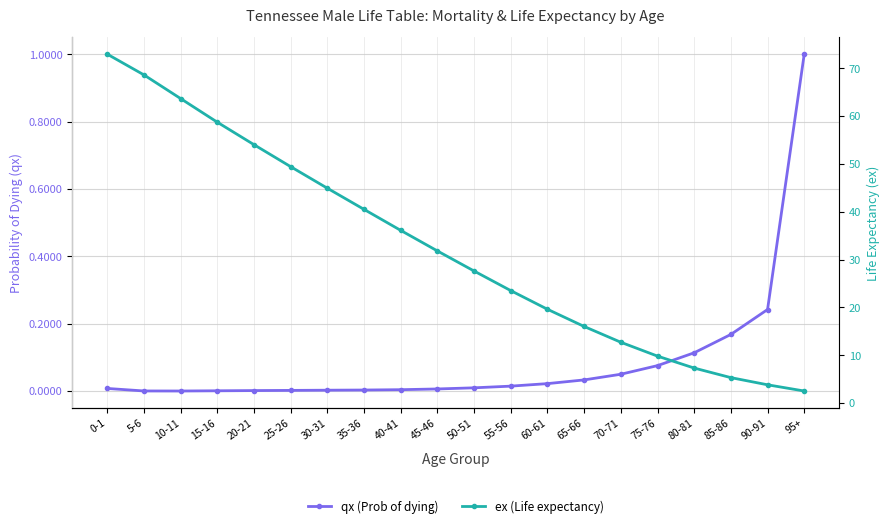

Reading left to right, extract all data points from this chart.

qx (Prob of dying): 0.0	0.0	0.0	0.0	0.0	0.0	0.0	0.0	0.0	0.0	0.0	0.0	0.0	0.0	0.0	0.1	0.1	0.2	0.2	1.0
ex (Life expectancy): 73.0	68.6	63.7	58.7	54.0	49.4	44.9	40.5	36.1	31.8	27.6	23.5	19.6	16.0	12.7	9.8	7.3	5.3	3.8	2.5